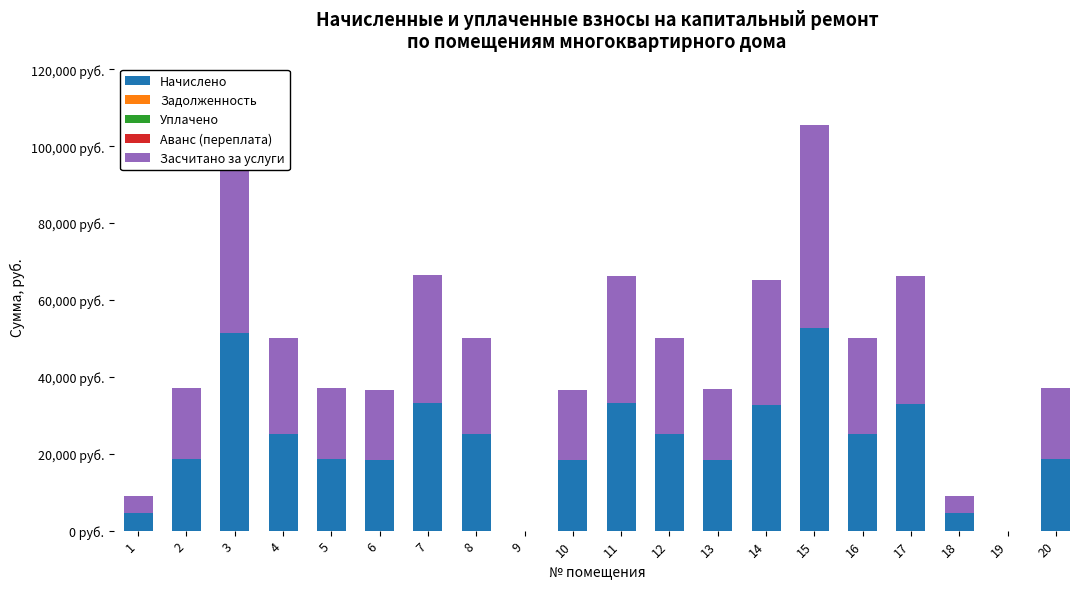

At which label does Начислено reach its peak?

15